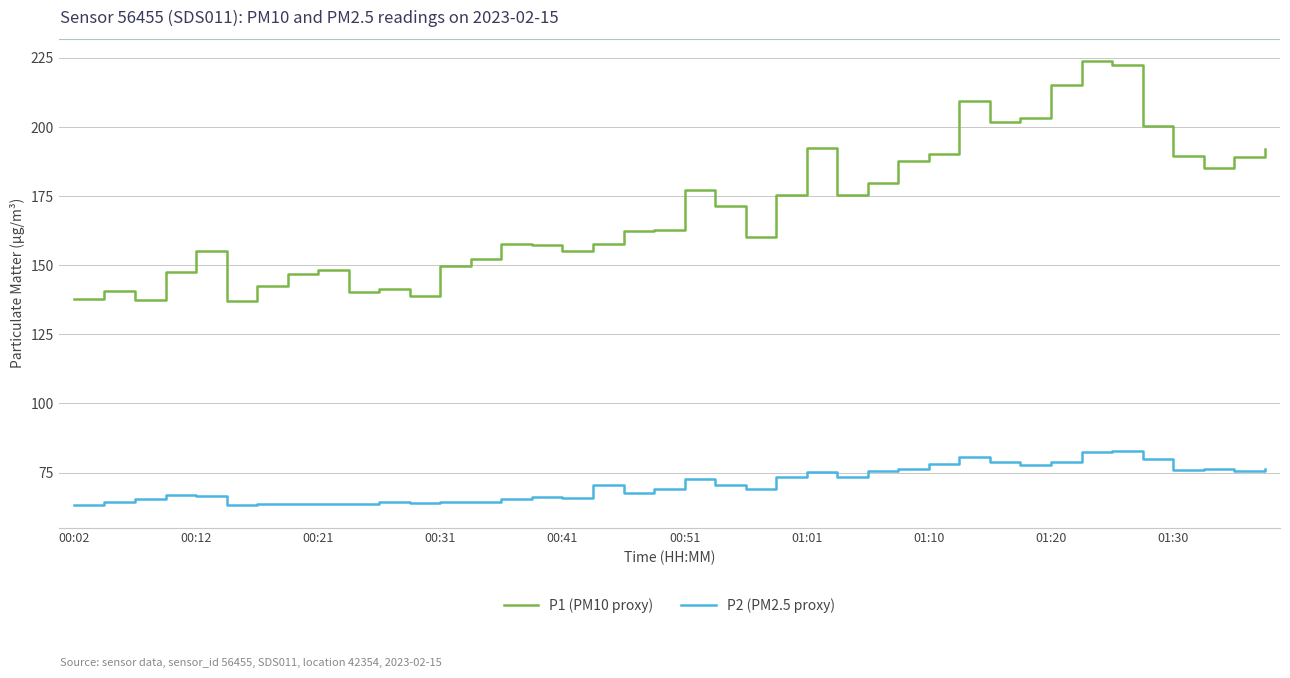

Which series has the largest total across all categories?

P1 (PM10 proxy)